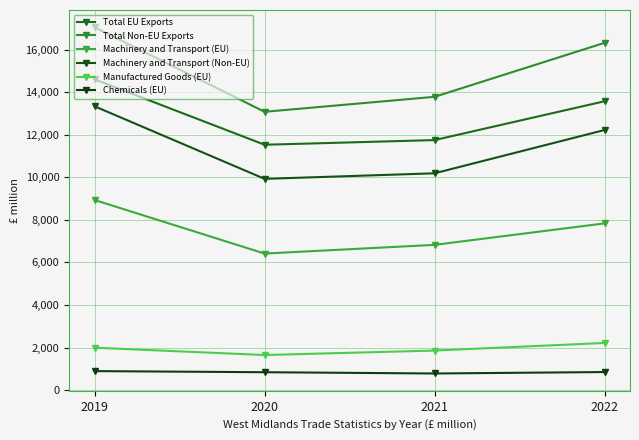

The value of Chemicals (EU) at 2021 is 400. True or false?

False